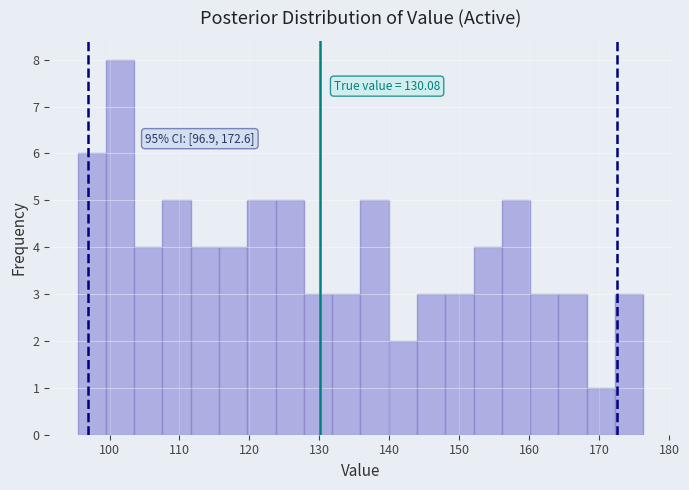

Which range on the x-axis has the tallest bar?

99 to 104